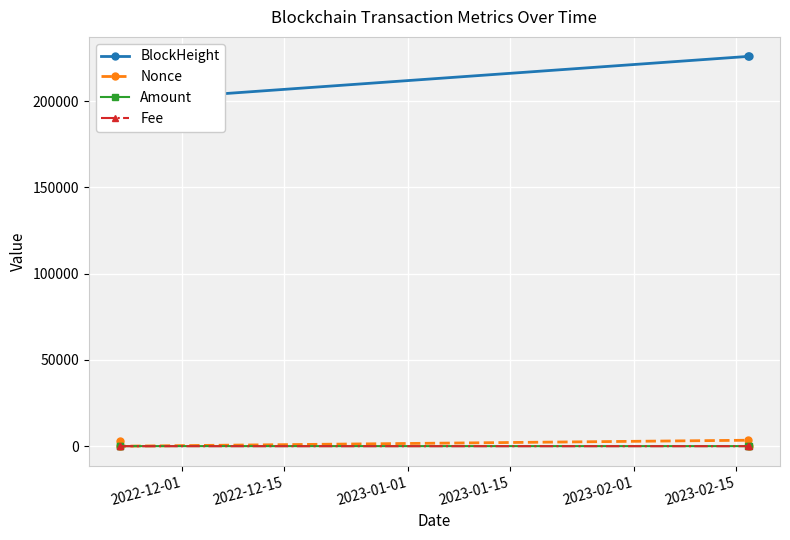

What is the spread (max minus min) of values at 2023-01-15?

225941.0